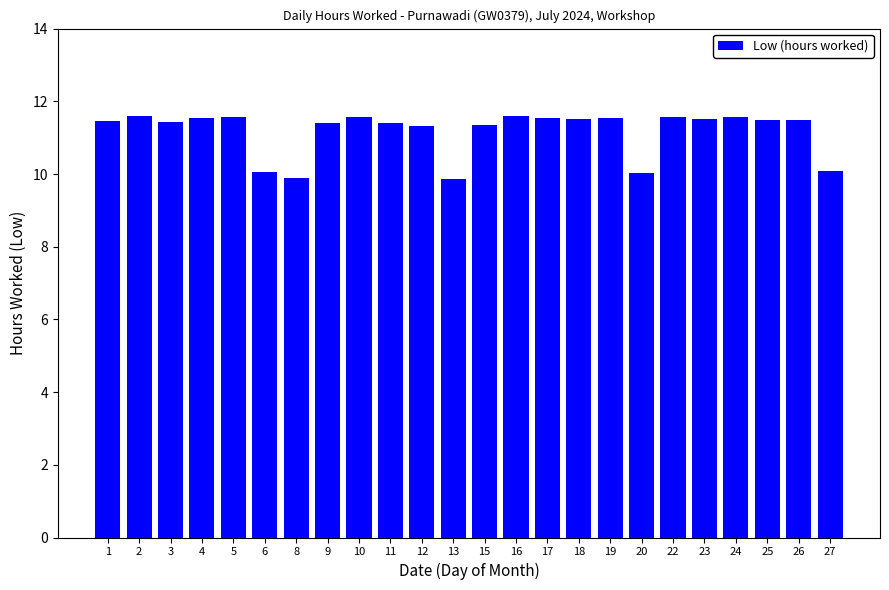

Count the values in the range 11 to 12.

19